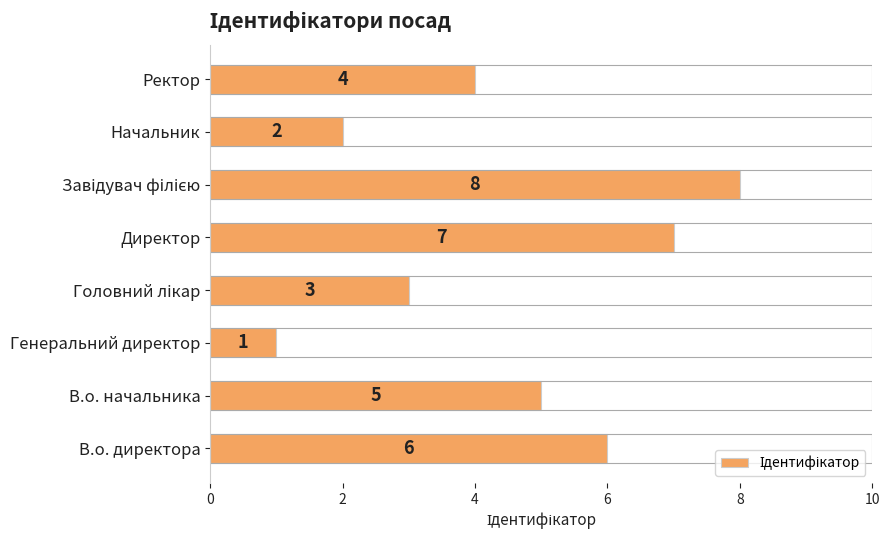

At which label is the value closest to 4?

Ректор